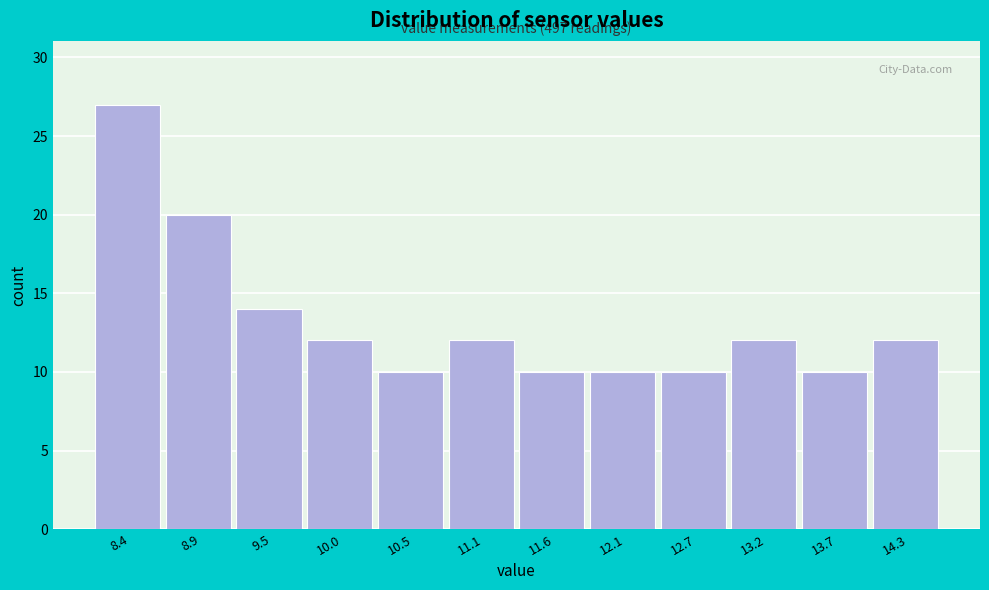

Reading right to left, extract all data points from this chart.

14.3=12	13.7=10	13.2=12	12.7=10	12.1=10	11.6=10	11.1=12	10.5=10	10.0=12	9.5=14	8.9=20	8.4=27